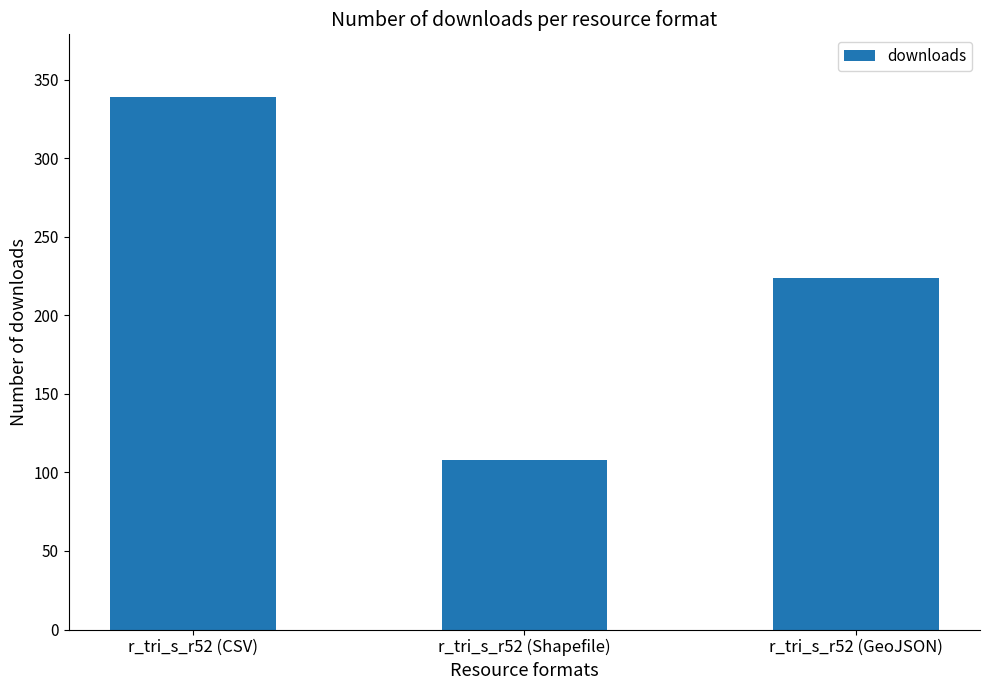

The value at r_tri_s_r52 (CSV) is 339. True or false?

True